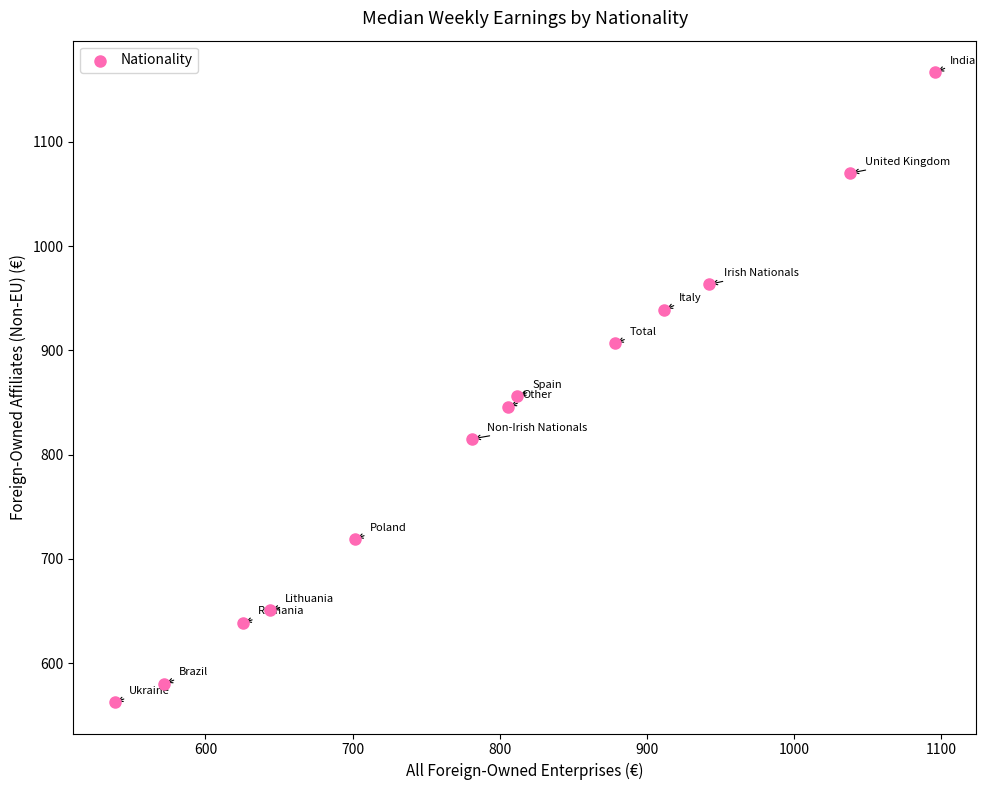

What is the range of Y values (max minus min)?

604.2